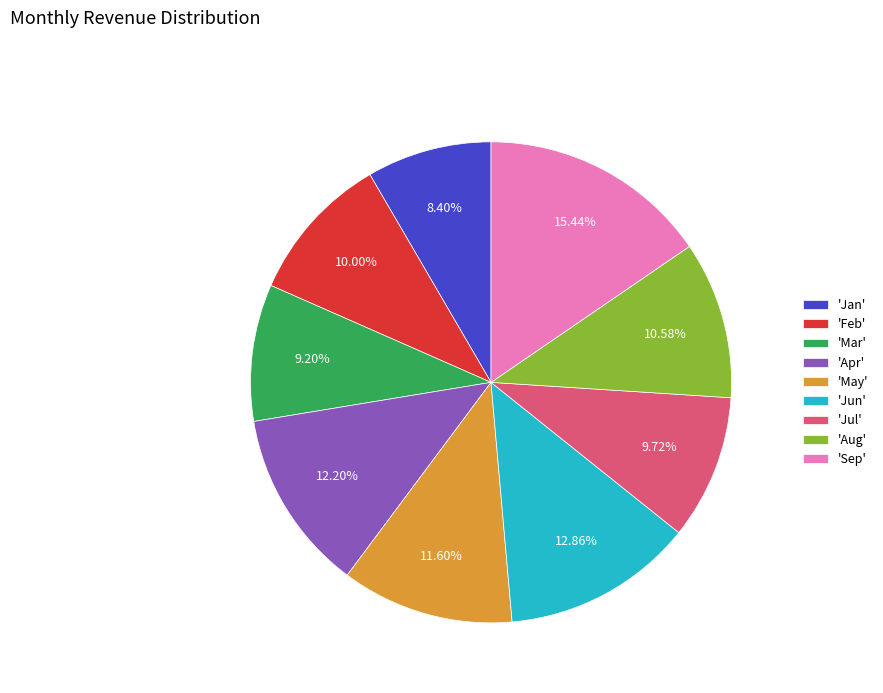

Is there a majority slice in this chart?

No